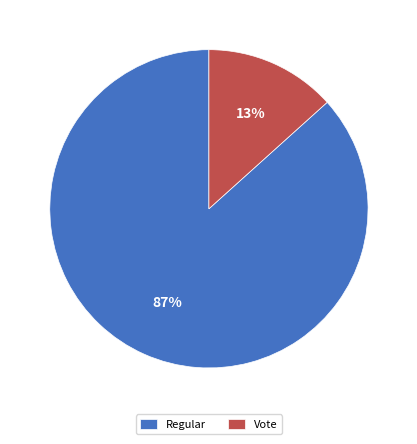

Which category accounts for the majority?

Regular